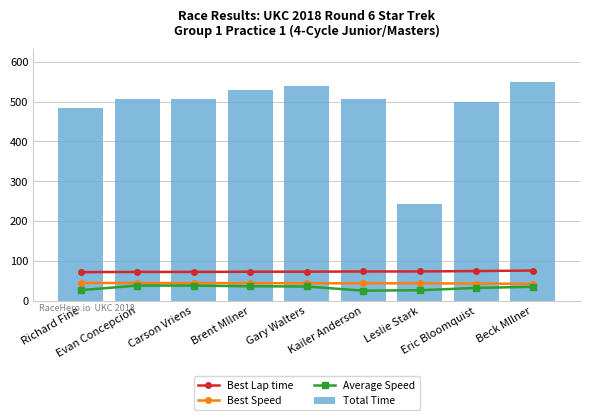

What is the difference between the highest and lowest values at Leslie Stark?

217.5